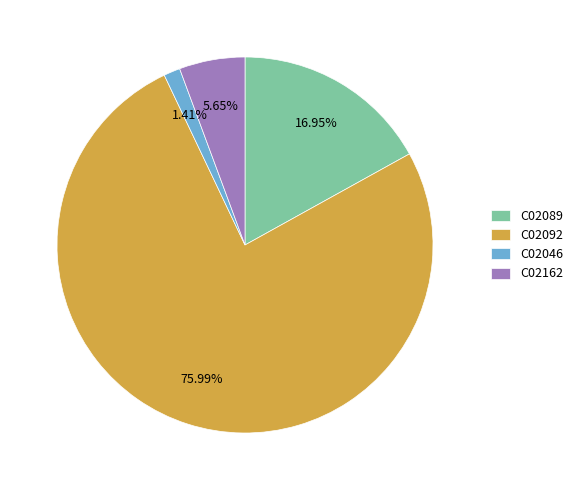

To the nearest percent, what is the combined percentage of C02162 and C02089?

23%